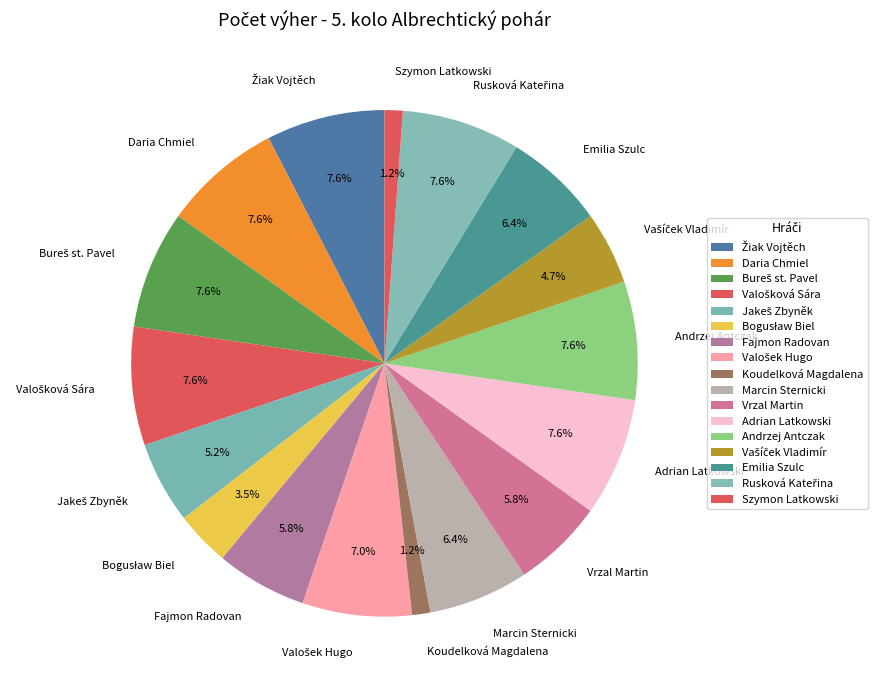

How many slices are in this pie chart?

17